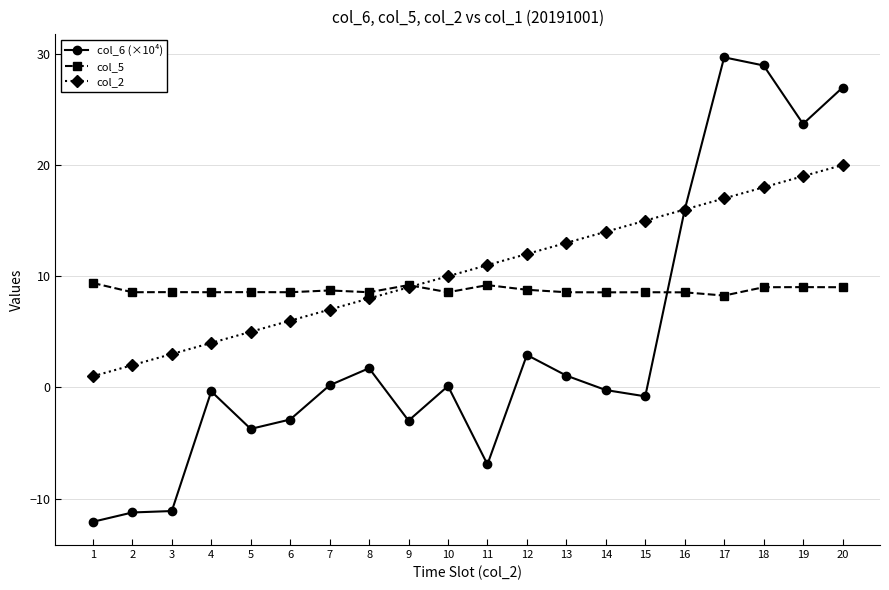

Is the value of col_5 at 18 greater than the value of col_6 (×10⁴) at 10?

Yes